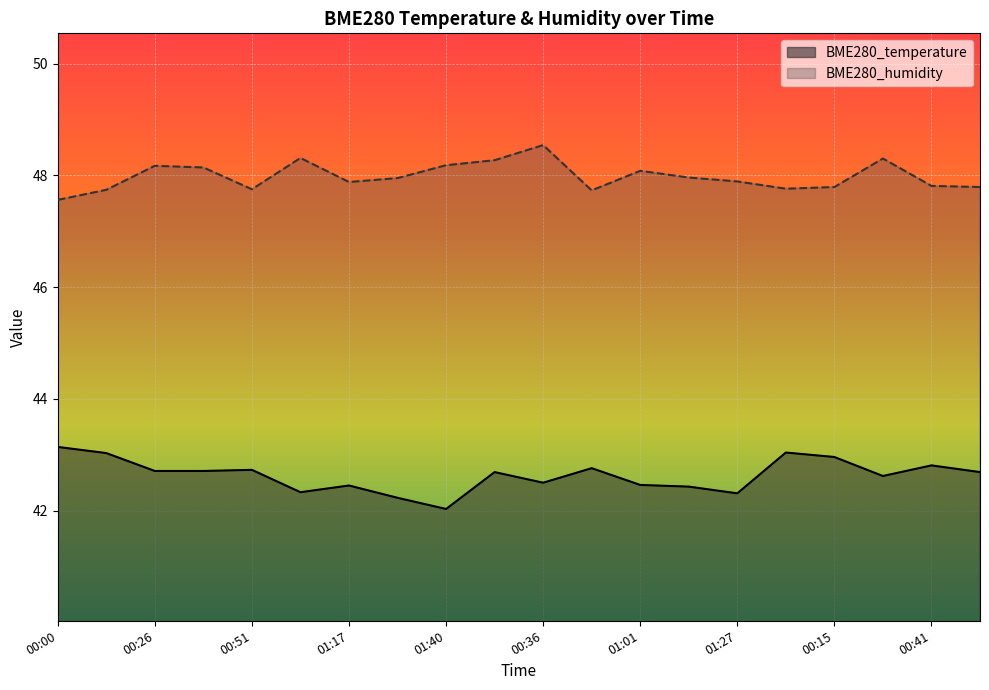

Which series has the largest total across all categories?

BME280_humidity